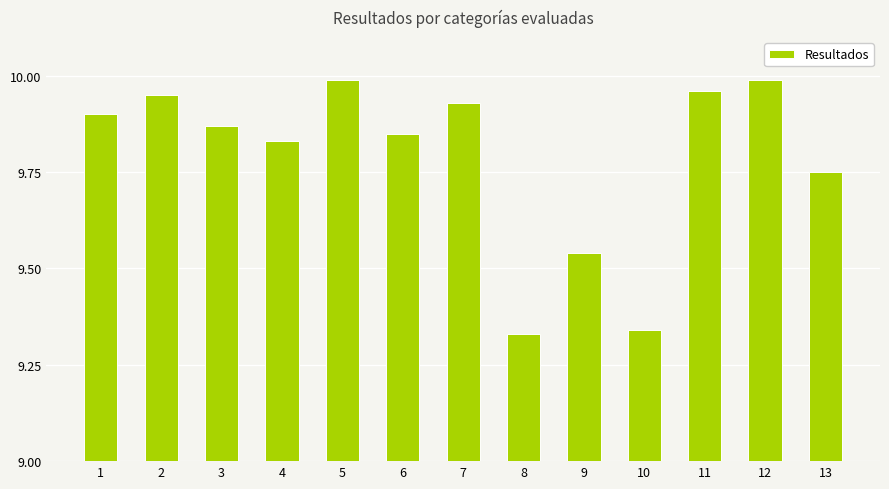

Approximately how many times larger is the value at 12 compared to 5?

1.0